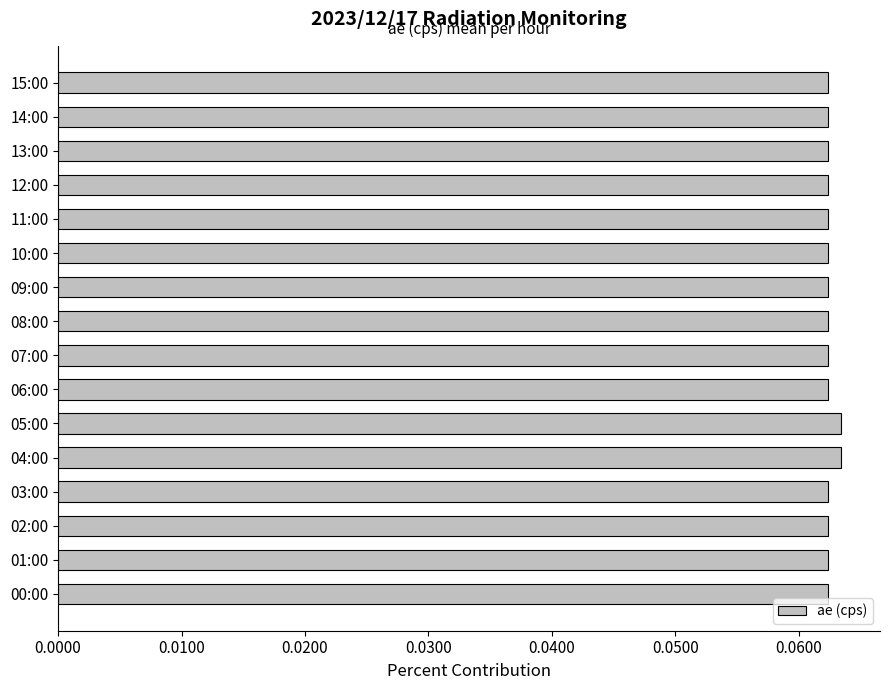

The chart shows a value of 0.0 at 13:00. True or false?

False